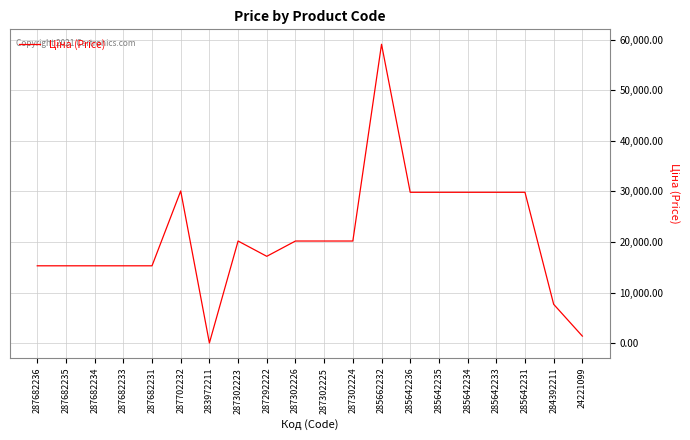

Does the chart have visible grid lines?

Yes